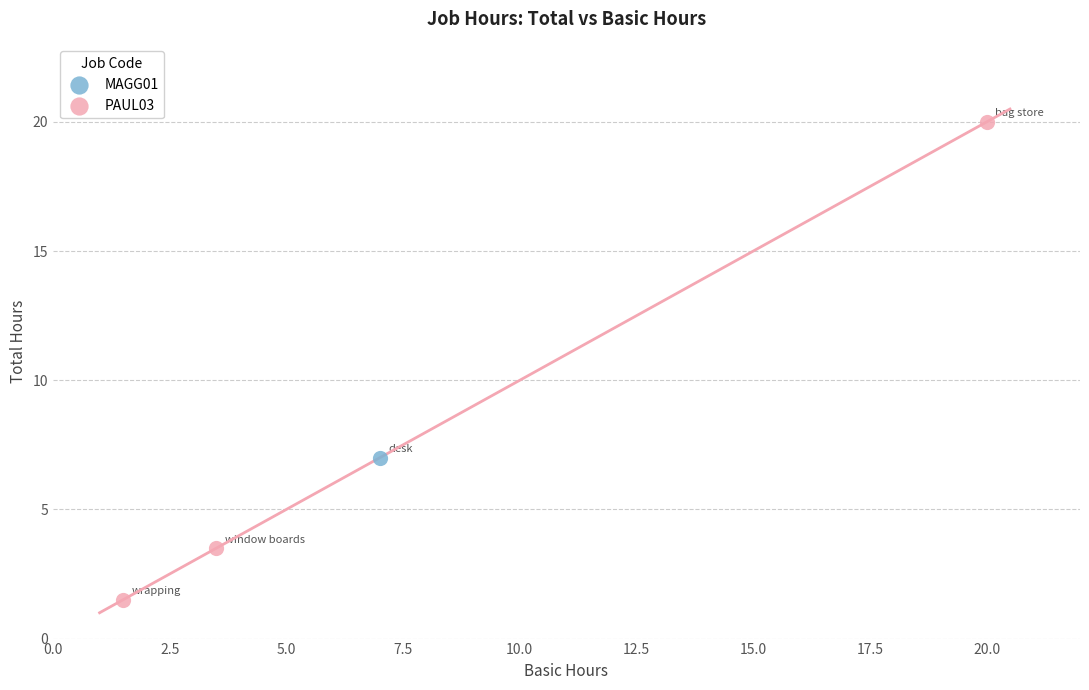

What are all the series names shown in the legend?

MAGG01, PAUL03